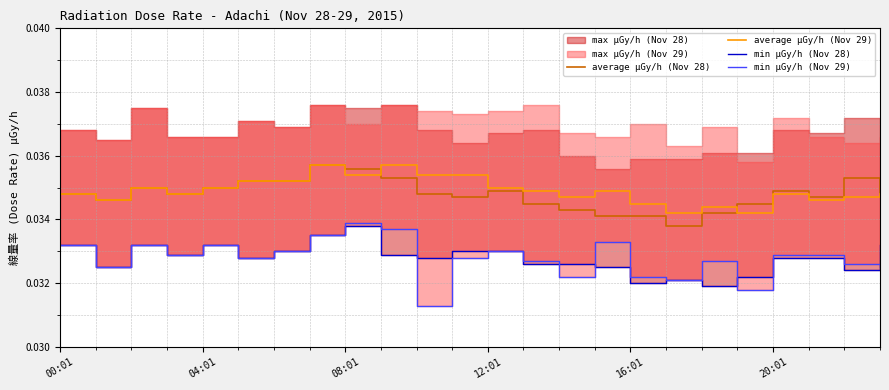

Reading left to right, extract all data points from this chart.

average μGy/h (Nov 28): 0.0	0.0	0.0	0.0	0.0	0.0	0.0	0.0	0.0	0.0	0.0	0.0	0.0	0.0	0.0	0.0	0.0	0.0	0.0	0.0	0.0	0.0	0.0	0.0
average μGy/h (Nov 29): 0.0	0.0	0.0	0.0	0.0	0.0	0.0	0.0	0.0	0.0	0.0	0.0	0.0	0.0	0.0	0.0	0.0	0.0	0.0	0.0	0.0	0.0	0.0	0.0
min μGy/h (Nov 28): 0.0	0.0	0.0	0.0	0.0	0.0	0.0	0.0	0.0	0.0	0.0	0.0	0.0	0.0	0.0	0.0	0.0	0.0	0.0	0.0	0.0	0.0	0.0	0.0
min μGy/h (Nov 29): 0.0	0.0	0.0	0.0	0.0	0.0	0.0	0.0	0.0	0.0	0.0	0.0	0.0	0.0	0.0	0.0	0.0	0.0	0.0	0.0	0.0	0.0	0.0	0.0